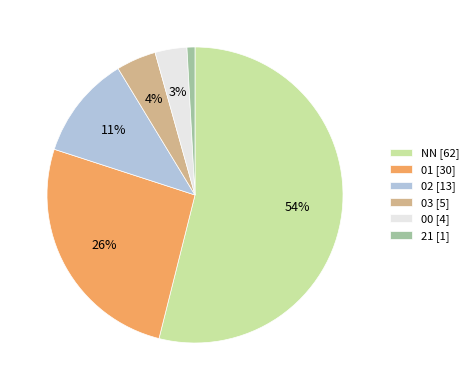

Is there a majority slice in this chart?

Yes